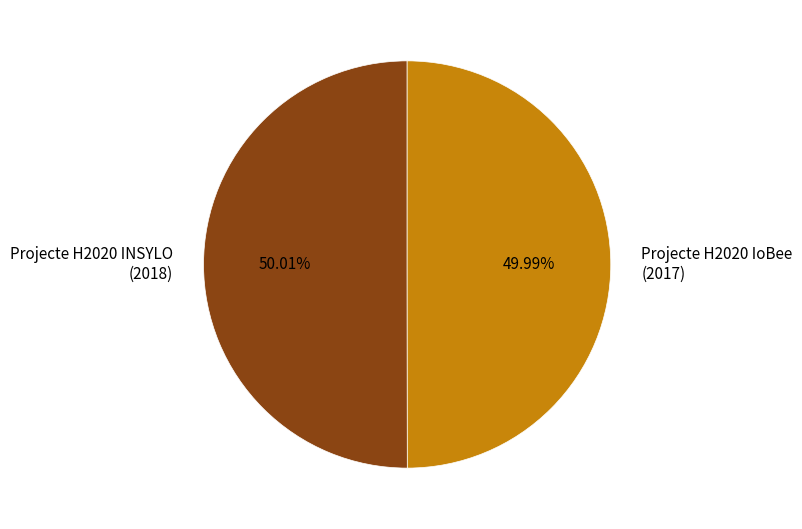

Approximately how many times larger is the value at Projecte H2020 INSYLO (2018) compared to Projecte H2020 IoBee (2017)?

1.0